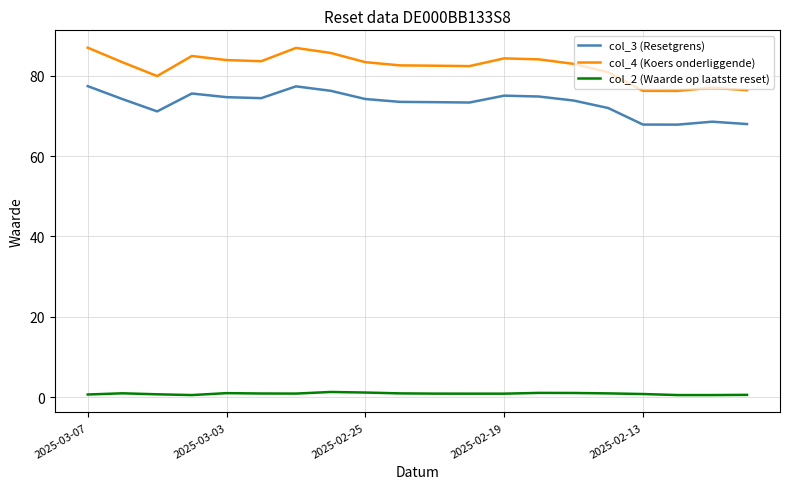

What is the greatest value displayed?

87.0